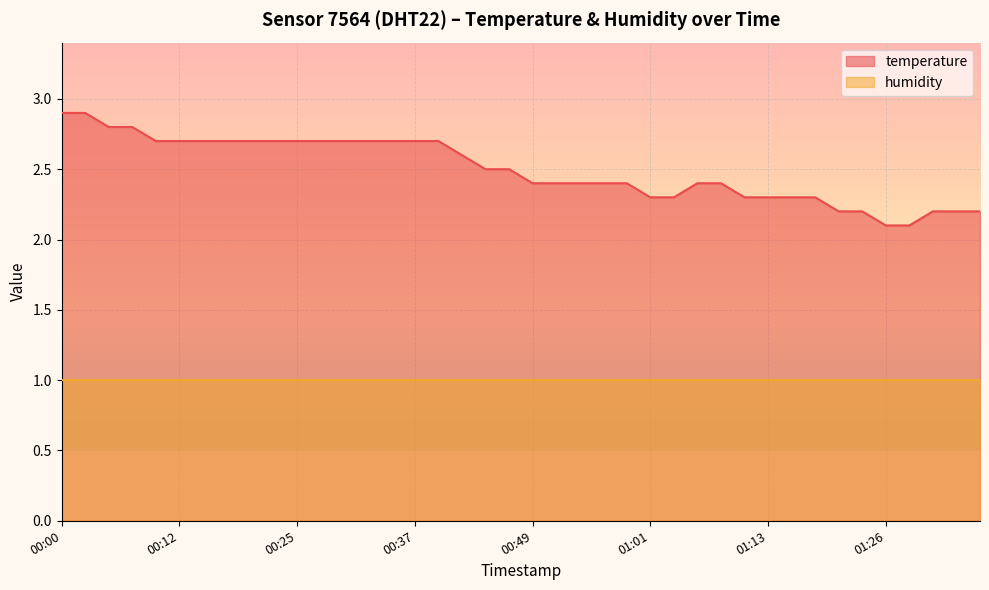

How many values are between 2 and 3?

40